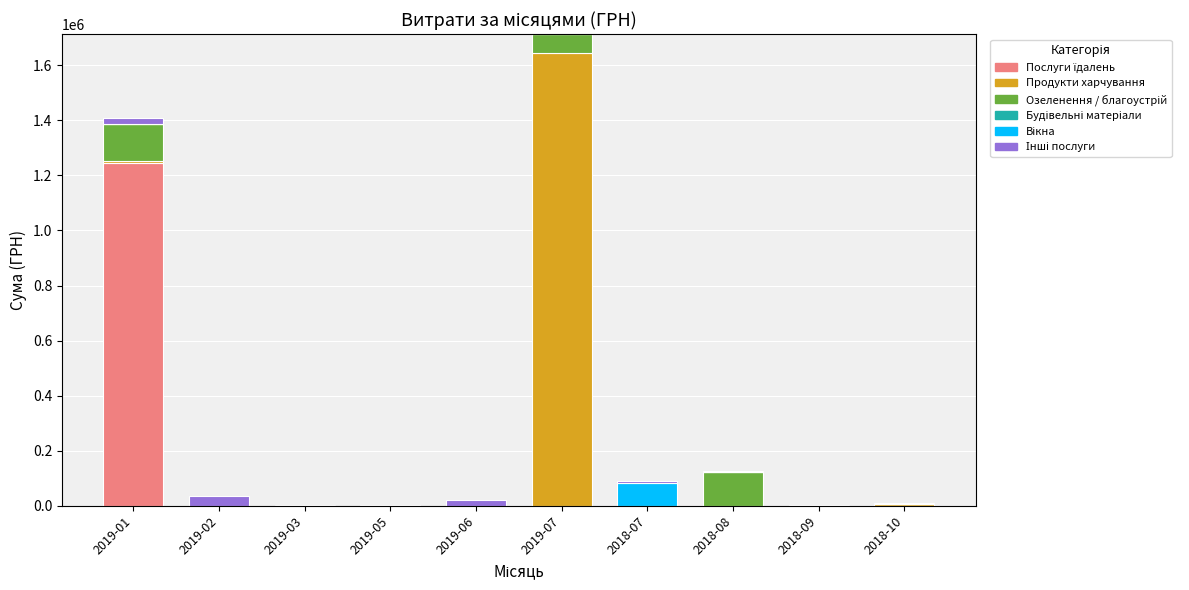

At which category is the sum across all series the highest?

2019-07